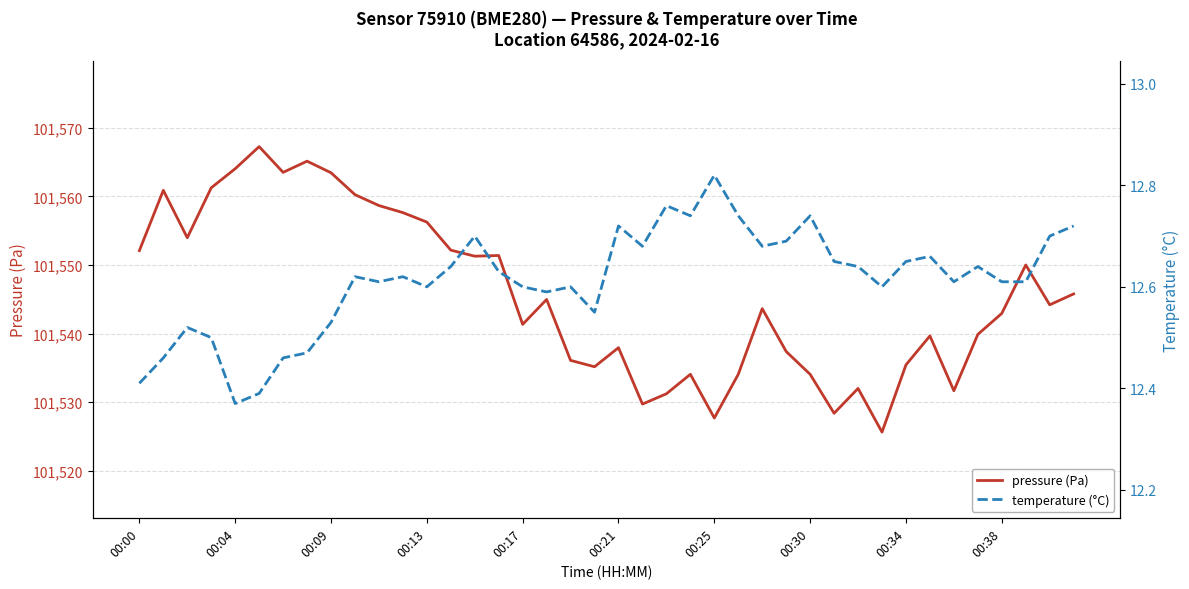

What are all the series names shown in the legend?

pressure (Pa), temperature (°C)